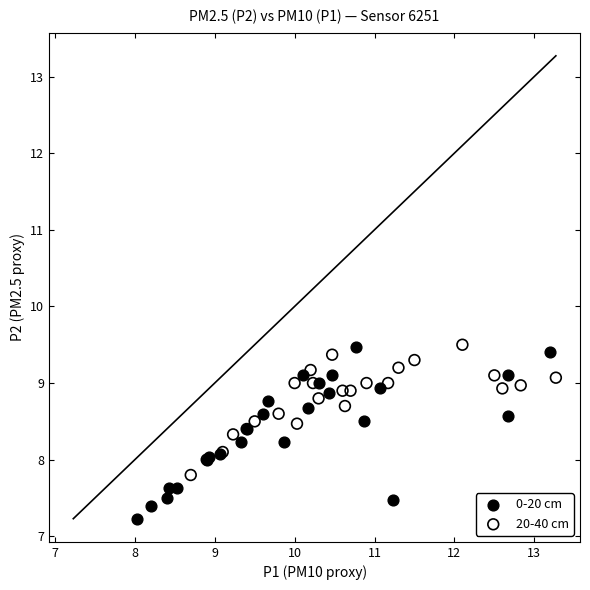

Which series has the largest Y range (max minus min)?

0-20 cm